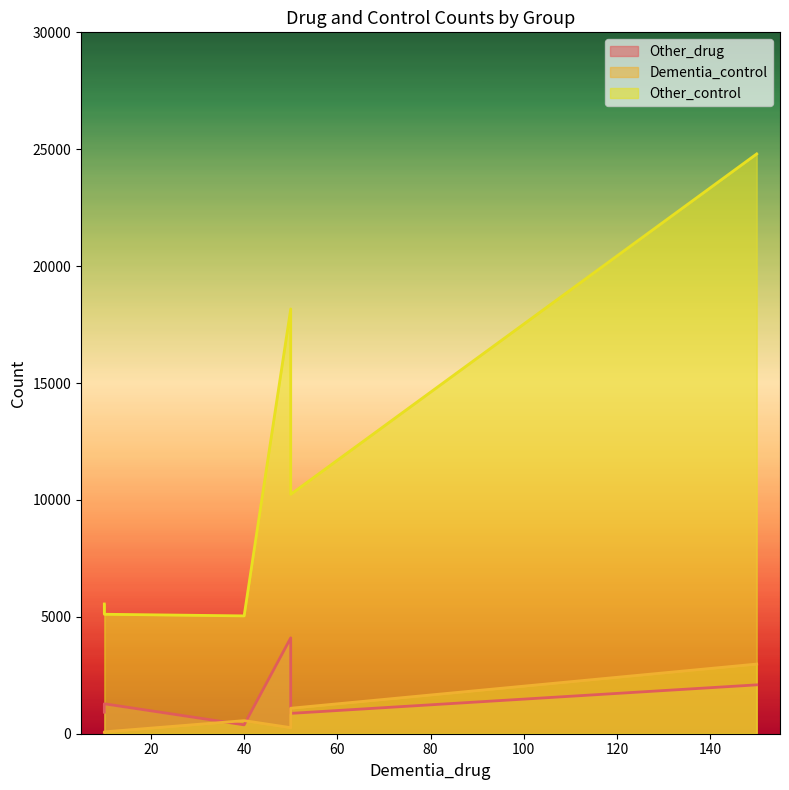

True or false: Other_drug and Other_control intersect in this chart.

False